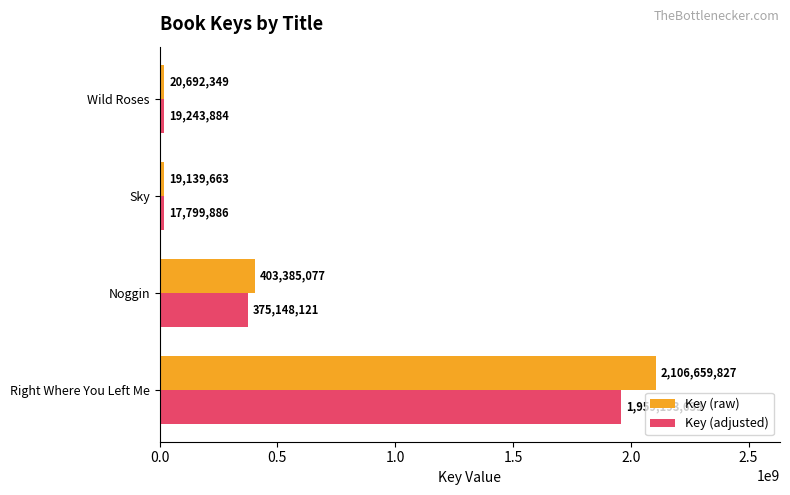

Rank the series by their average value, from highest to lowest.

Key (raw), Key (adjusted)